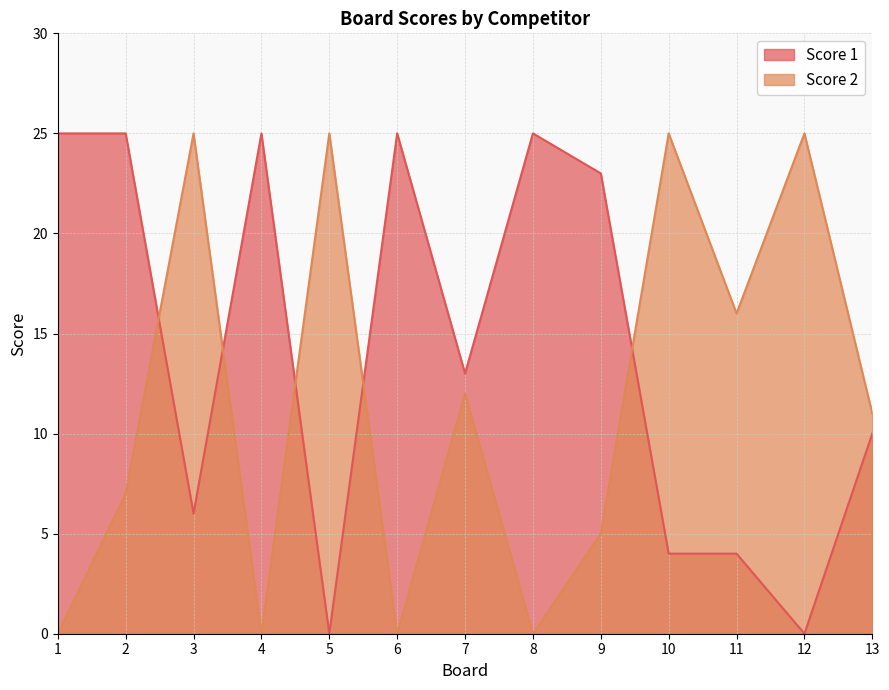

Reading left to right, transcribe all the data shown in this chart.

Score 1: 25	25	6	25	0	25	13	25	23	4	4	0	10
Score 2: 0	7	25	0	25	0	12	0	5	25	16	25	11